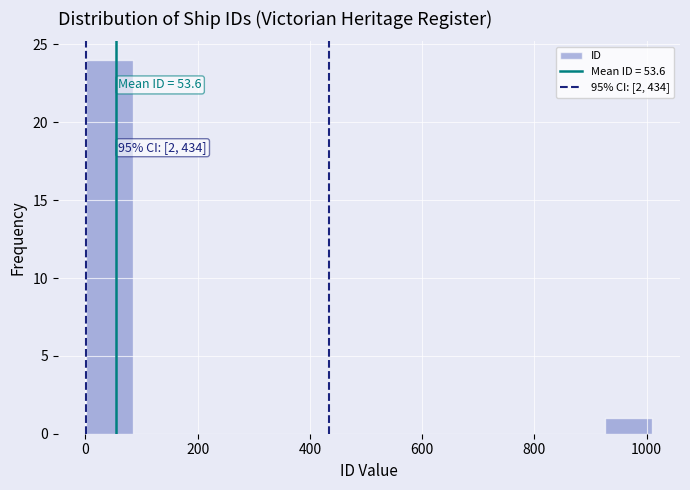

Which range on the x-axis has the tallest bar?

0 to 80